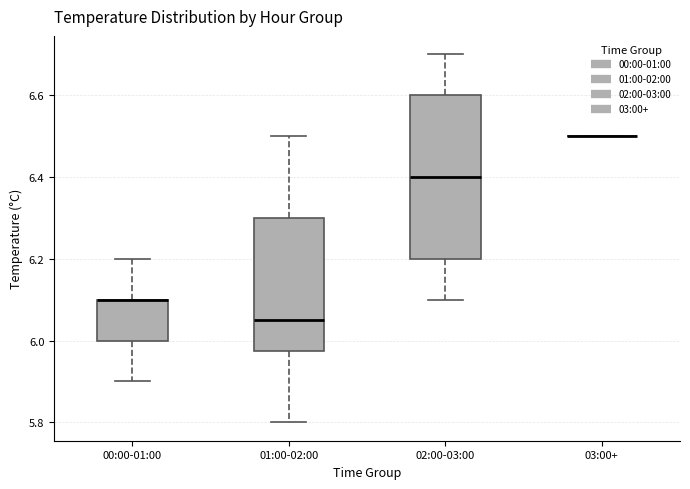

Reading left to right, read every box against the y-axis: the position of its median line, the range the box covers, and the ends of its whiskers. The values are not printed on the chart, so give them approximately, as read against the axis.

00:00-01:00: median 6.10 (drawn on the box's upper edge), box 6.00 to 6.10, whiskers 5.90 to 6.20
01:00-02:00: median 6.06, box 5.98 to 6.30, whiskers 5.80 to 6.50
02:00-03:00: median 6.40, box 6.20 to 6.60, whiskers 6.10 to 6.70
03:00+: box collapsed to a line at 6.50, whiskers 6.50 to 6.50